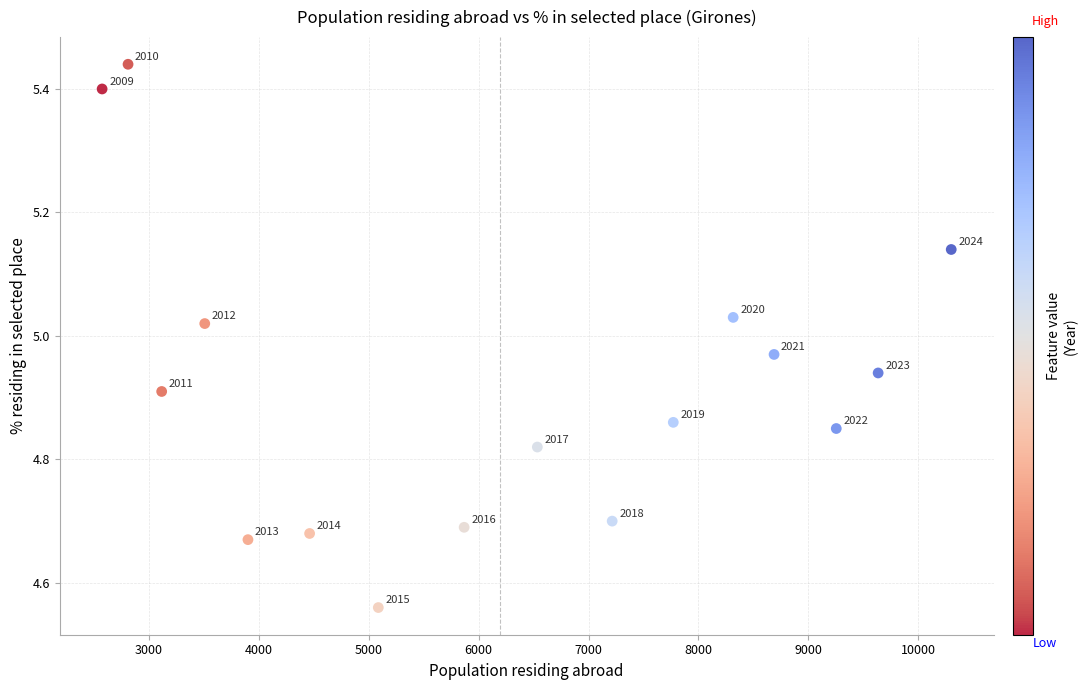

What is the range of X values (max minus min)?

7726.0